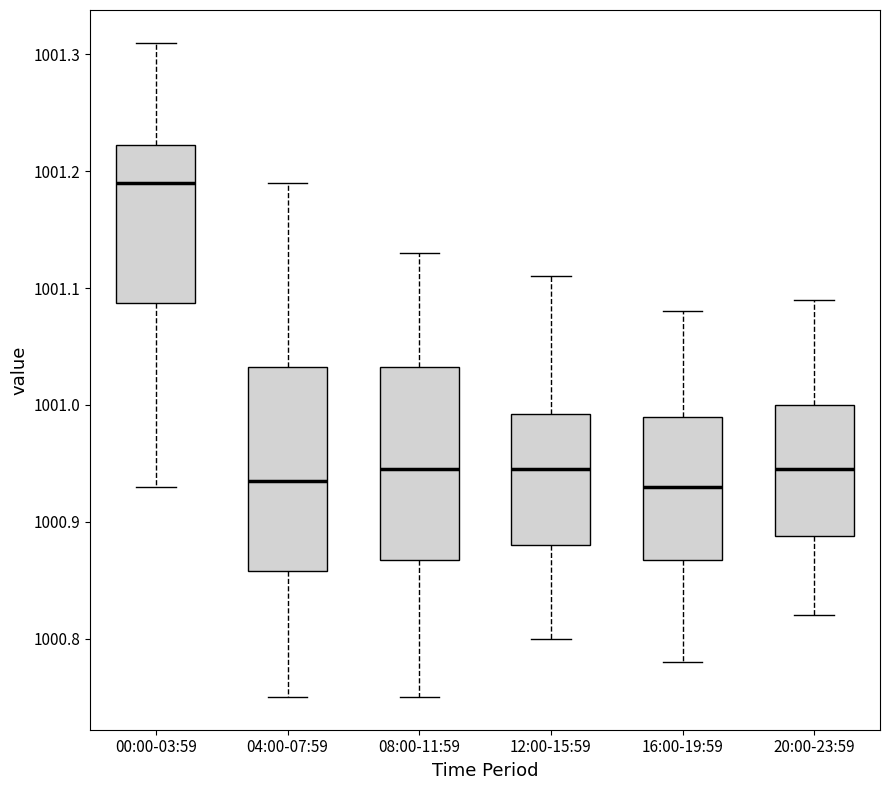

Reading left to right, read every box against the y-axis: the position of its median line, the range the box covers, and the ends of its whiskers. The values are not printed on the chart, so give them approximately, as read against the axis.

00:00-03:59: median 1001.19, box 1001.09 to 1001.22, whiskers 1000.93 to 1001.31
04:00-07:59: median 1000.94, box 1000.86 to 1001.03, whiskers 1000.75 to 1001.19
08:00-11:59: median 1000.95, box 1000.87 to 1001.03, whiskers 1000.75 to 1001.13
12:00-15:59: median 1000.95, box 1000.88 to 1000.99, whiskers 1000.80 to 1001.11
16:00-19:59: median 1000.93, box 1000.87 to 1000.99, whiskers 1000.78 to 1001.08
20:00-23:59: median 1000.95, box 1000.89 to 1001.00, whiskers 1000.82 to 1001.09